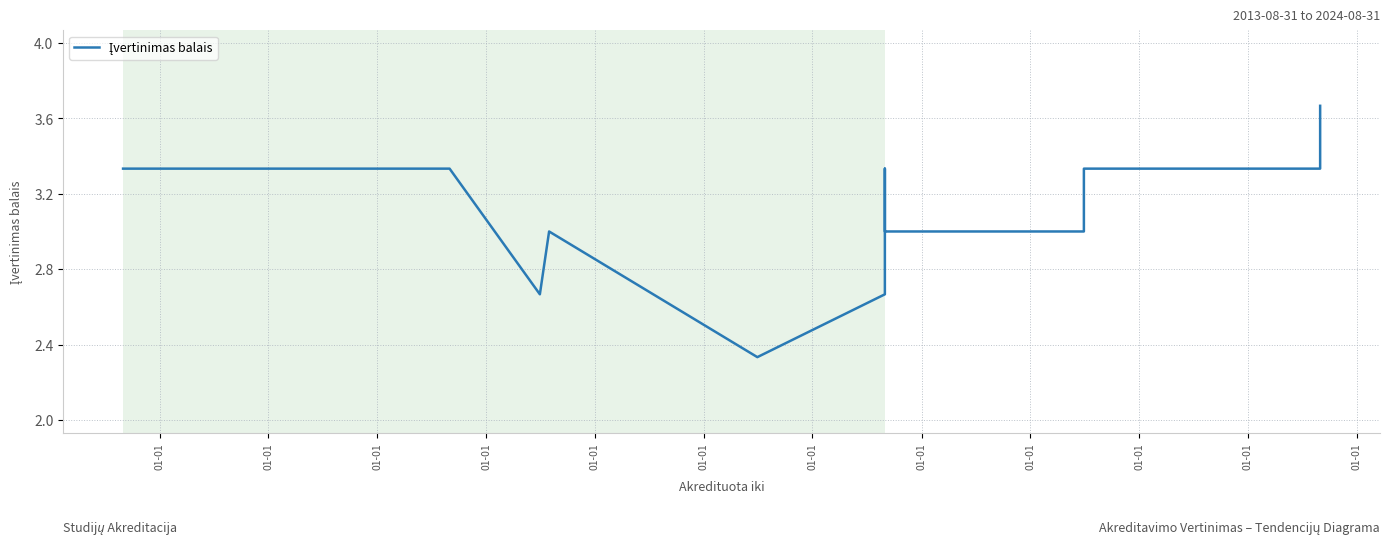

Between 01-01 and 01-01, which is larger?

01-01